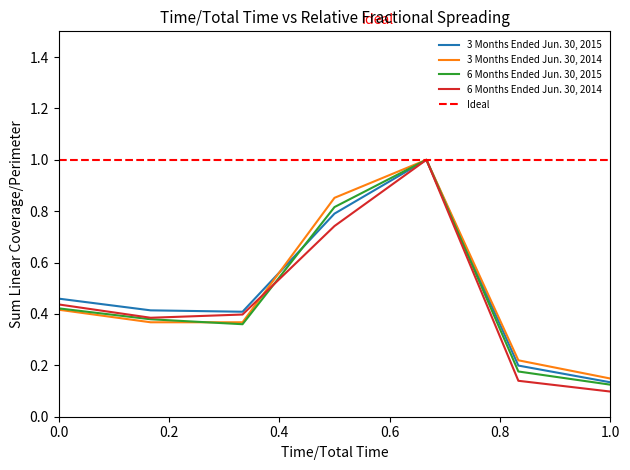

True or false: 3 Months Ended Jun. 30, 2015 and 6 Months Ended Jun. 30, 2015 intersect in this chart.

True